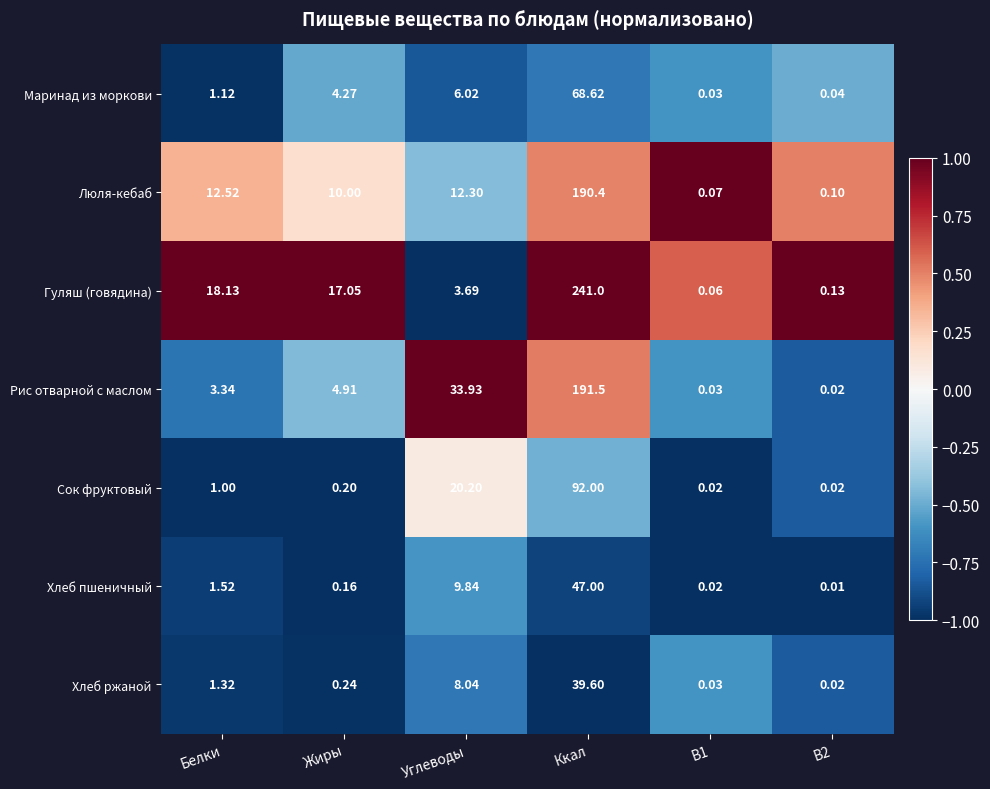

Which series has the largest range (max minus min)?

Гуляш (говядина)